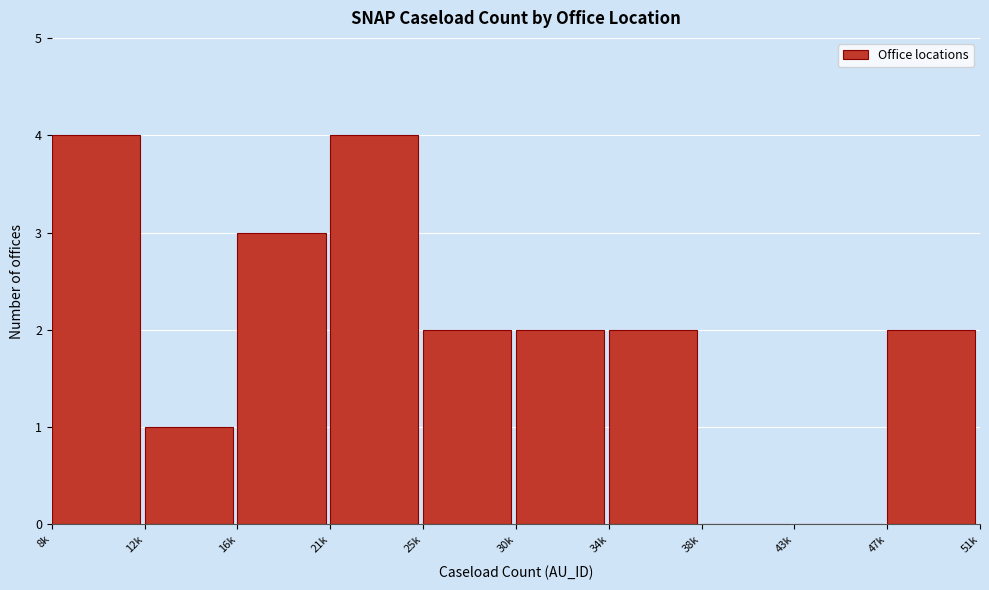

Reading left to right, list all the values displayed in this chart.

8k=4	12k=1	16k=3	21k=4	25k=2	30k=2	34k=2	38k=0	43k=0	47k=2